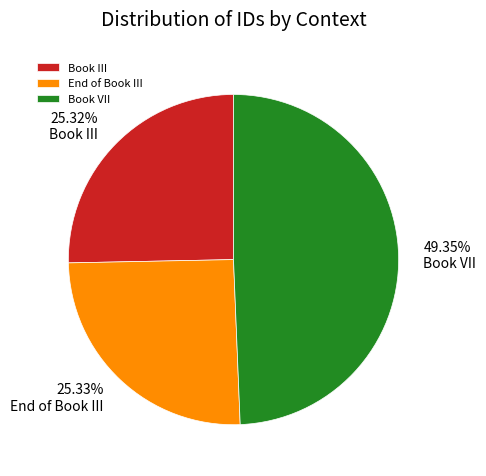

To the nearest percent, what portion does Book III represent?

25%